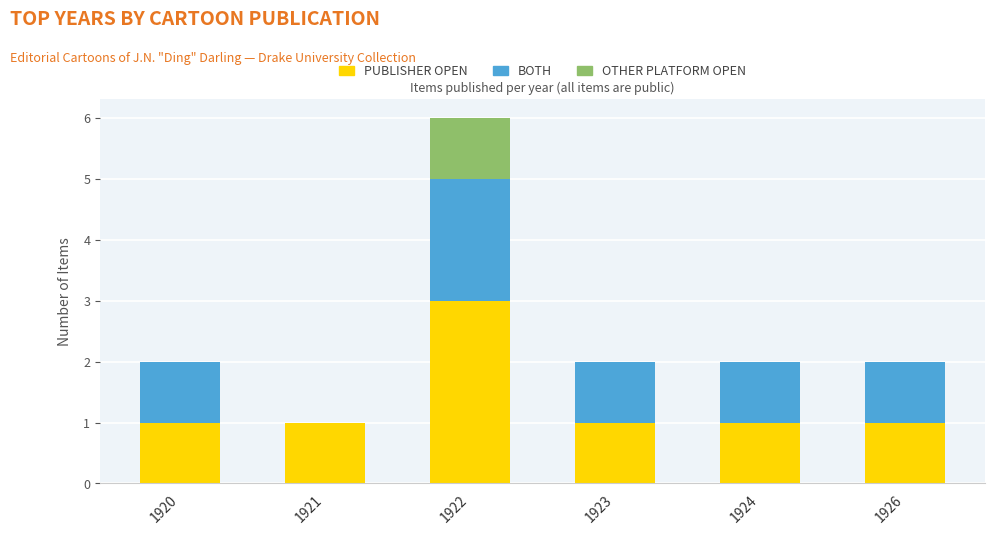

What is the total value across all series at 1922?

6